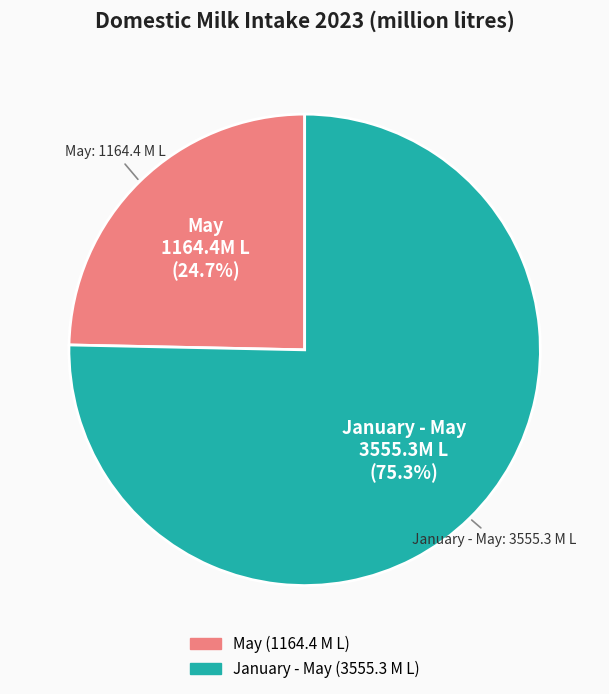

Which slice represents more than half of the pie?

January - May